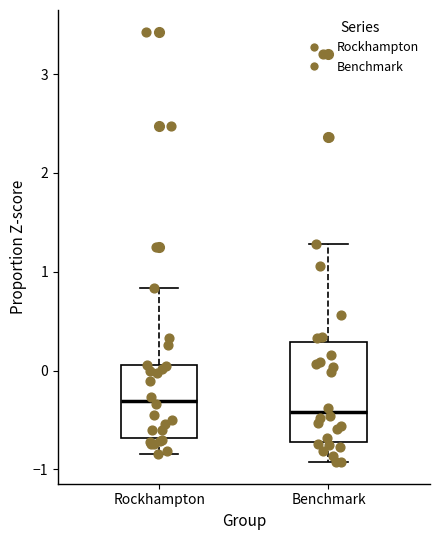

Reading left to right, transcribe this box plot: for each box, give where its median line is, the range the box spans, and where its two whiskers end, as read against the y-axis. The values are not printed on the chart, so give them approximately, as read against the axis.

Rockhampton: median -0.3, box -0.7 to 0.1, whiskers -0.8 to 0.8
Benchmark: median -0.4, box -0.7 to 0.3, whiskers -0.9 to 1.3